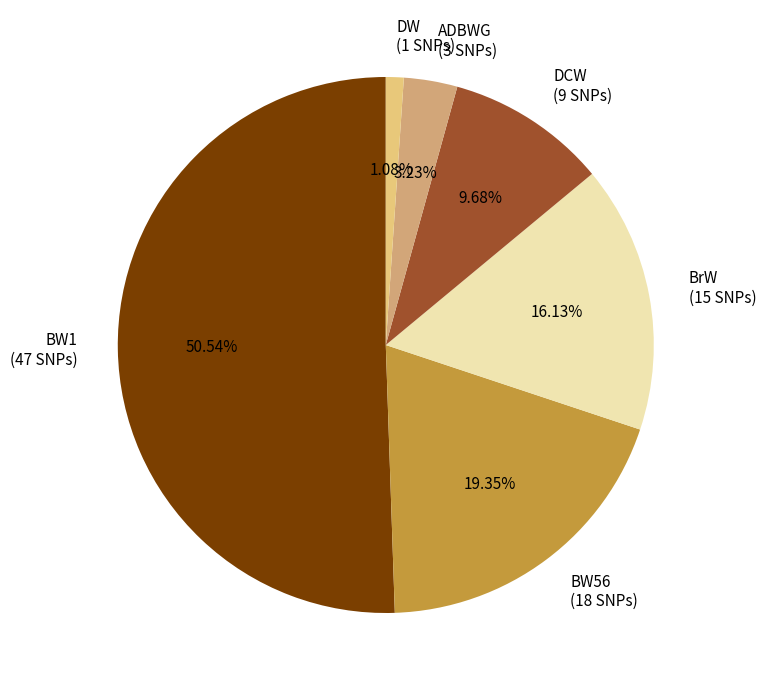

What is the majority slice?

BW1